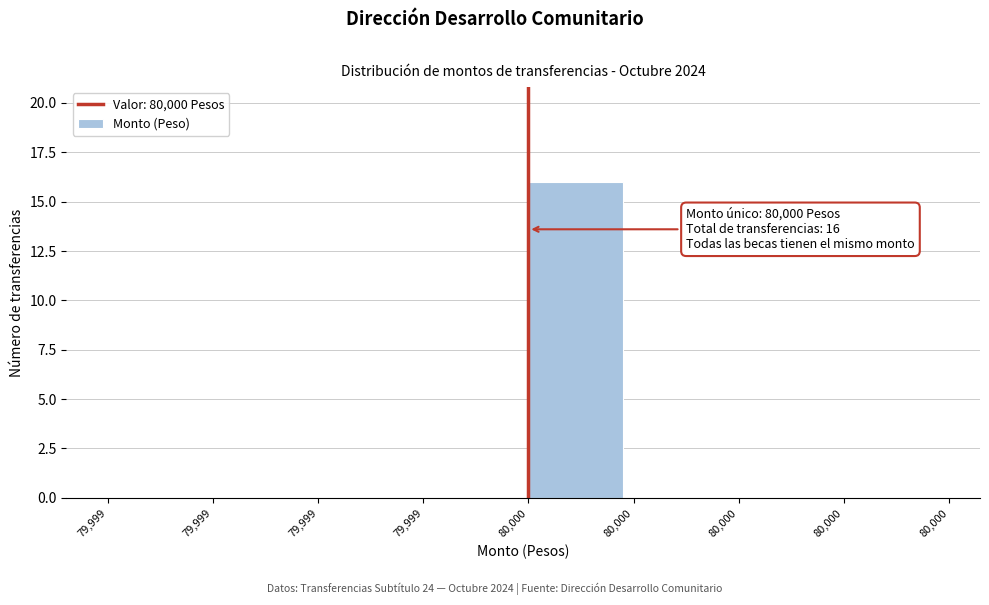

Count the number of categories in the chart.

8